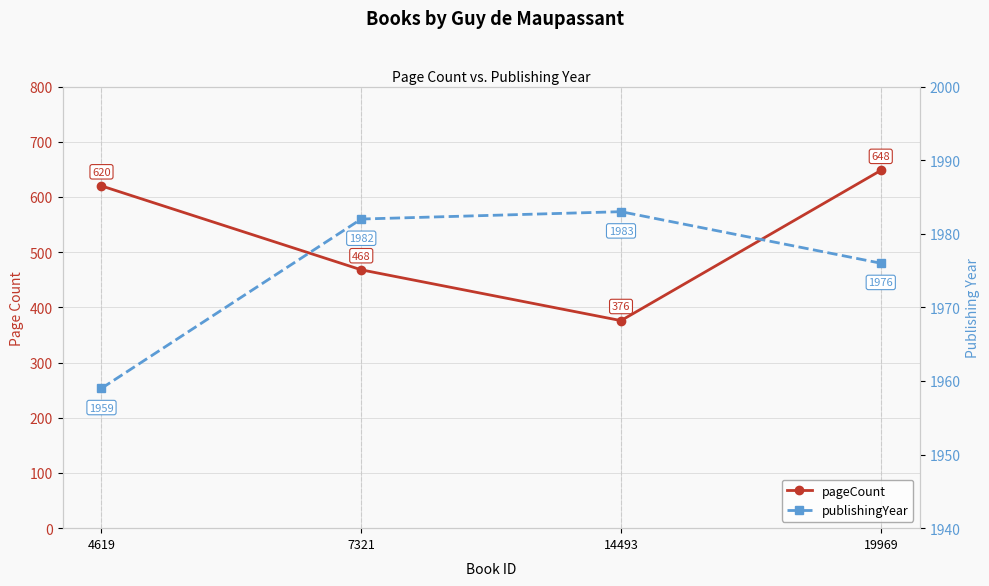

How many data points in pageCount are above 620?

1